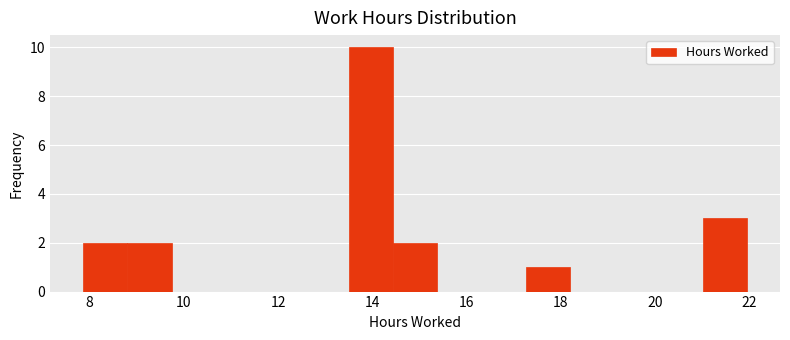

What is the height of the bar covering 13.4 to 14.4 on the x-axis? Neither the bar edges nor the heights are printed on the chart, so give them approximately, as read against the axes.

10